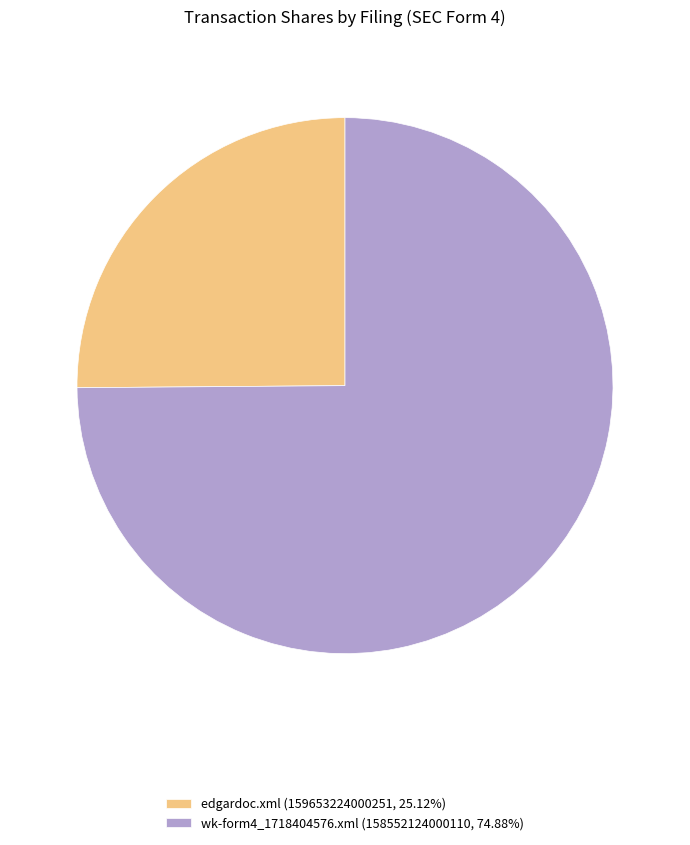

Is there a majority slice in this chart?

Yes